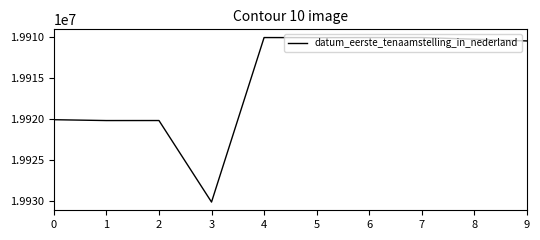

Approximately how many times larger is the value at 4 compared to 8?

1.0